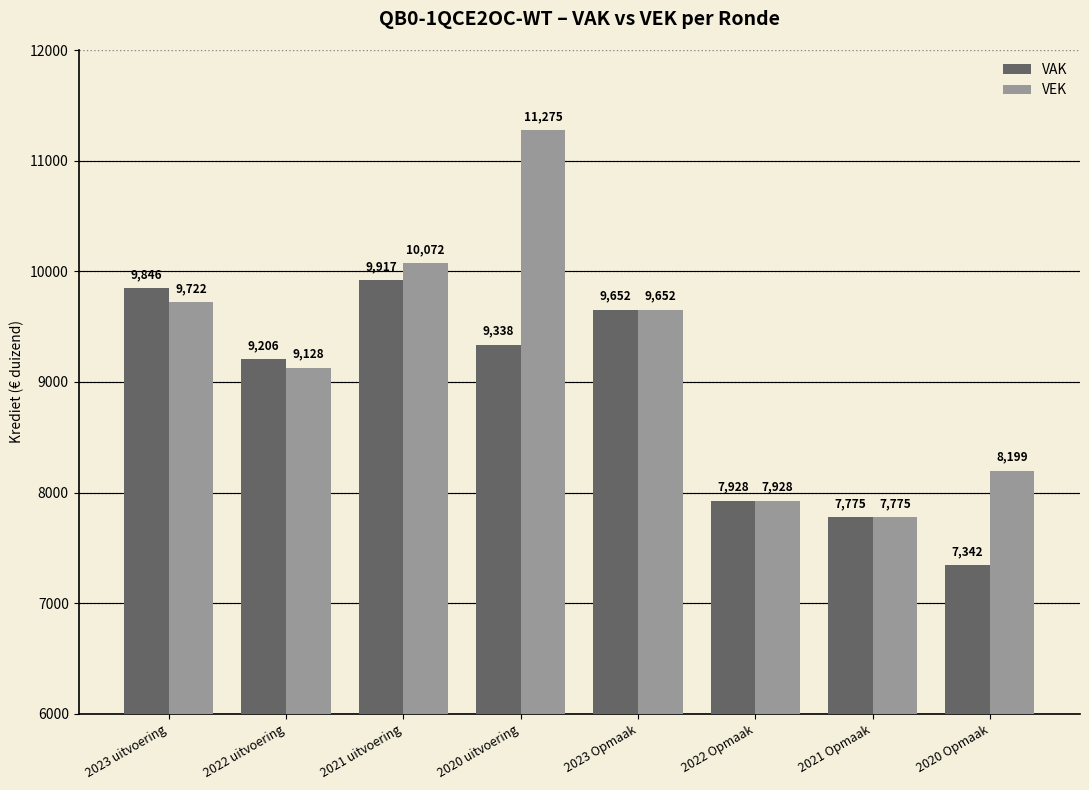

What is the total value across all series at 2022 Opmaak?

15856